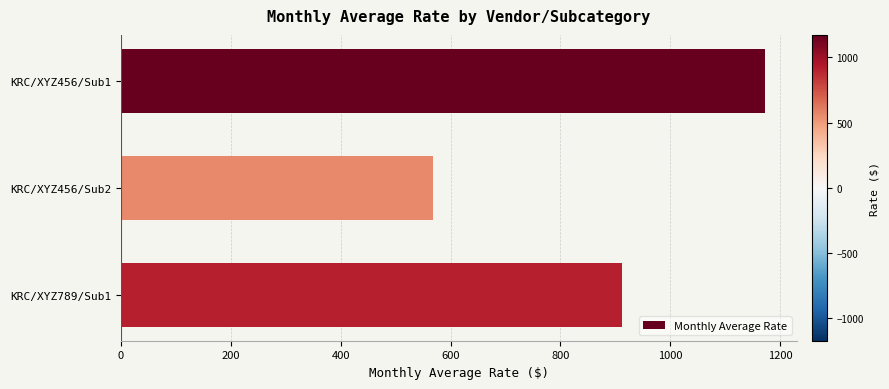

What is the value of the 2nd bar from the top?

567.8